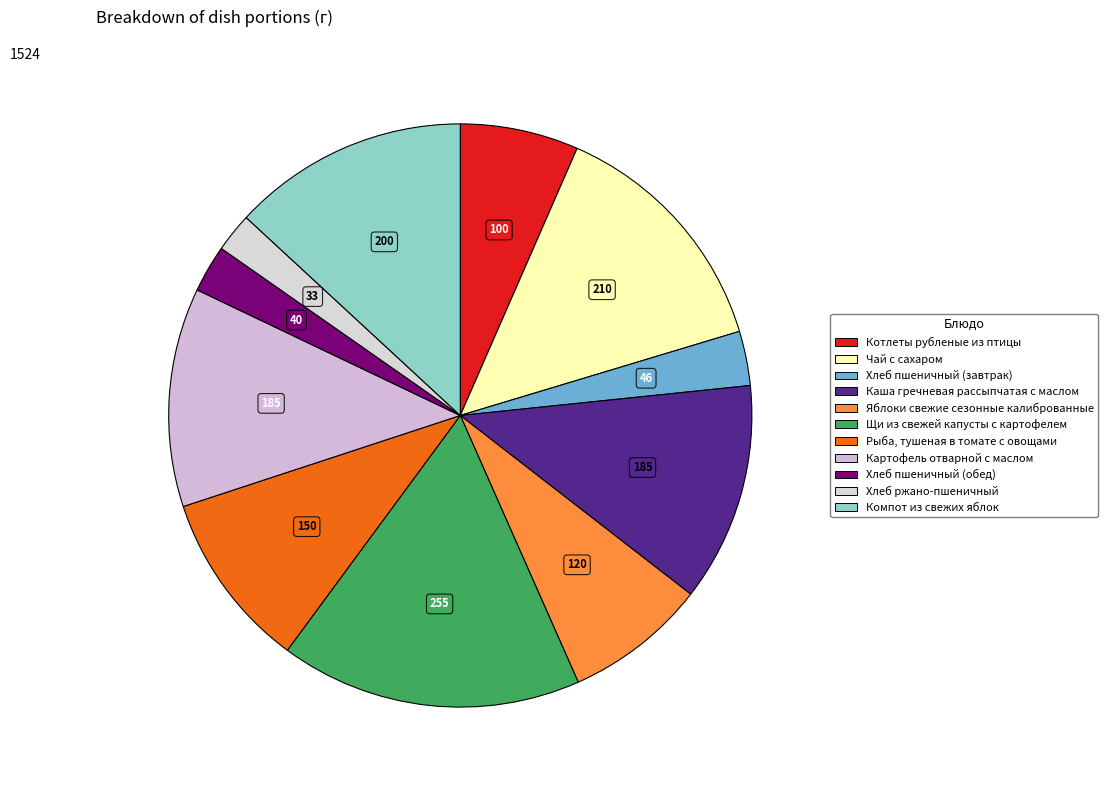

Which slice is the smallest?

Хлеб ржано-пшеничный